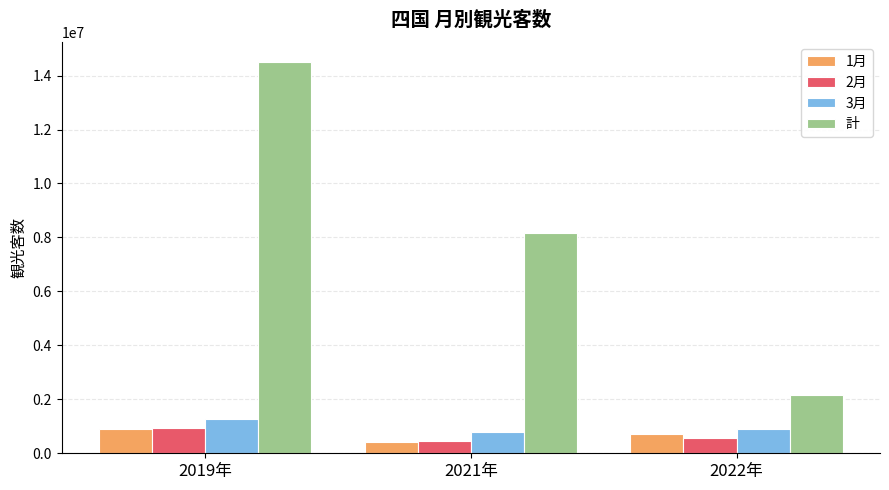

The value of 計 at 2019年 is 5224764. True or false?

False